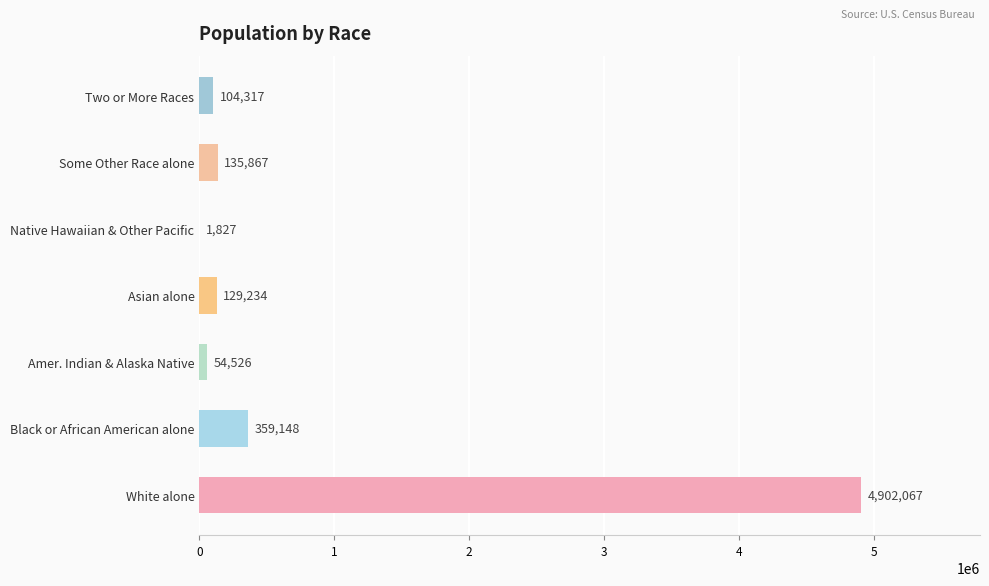

Which has a higher value, Black or African American alone or Some Other Race alone?

Black or African American alone